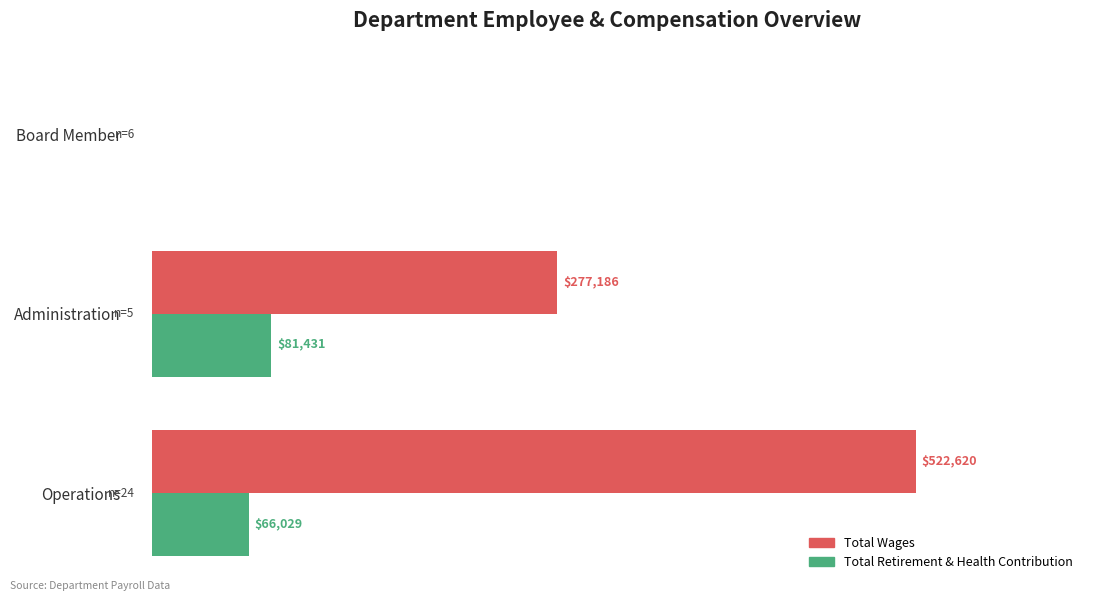

Which category has the highest value in the Total Retirement & Health Contribution series?

Administration